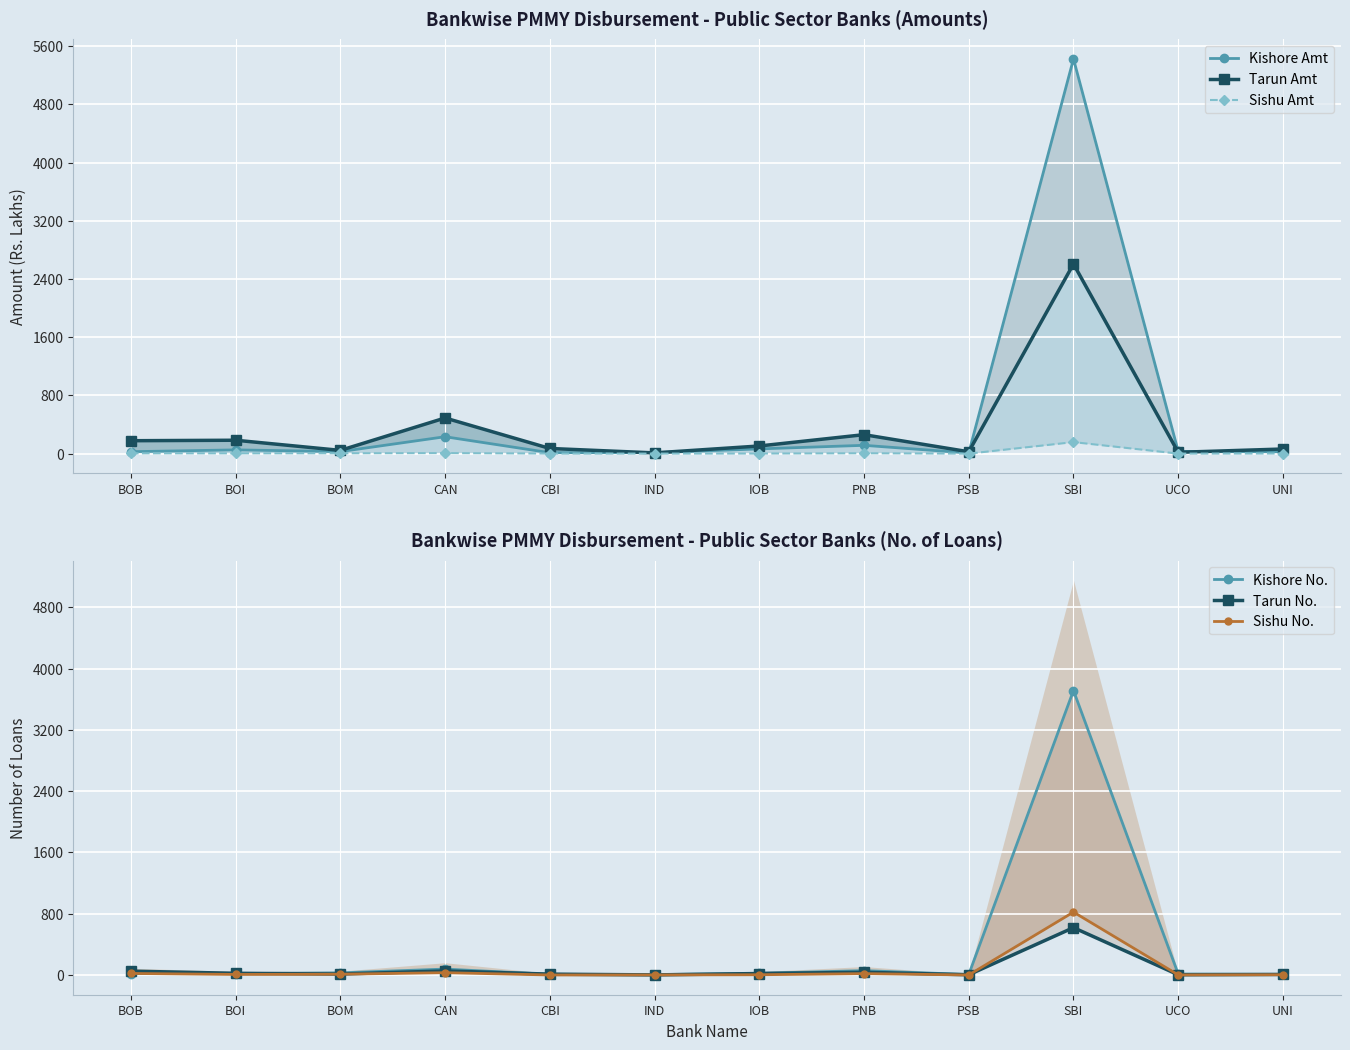

What is the difference between the maximum and minimum values in the Sishu No. series?

821.0